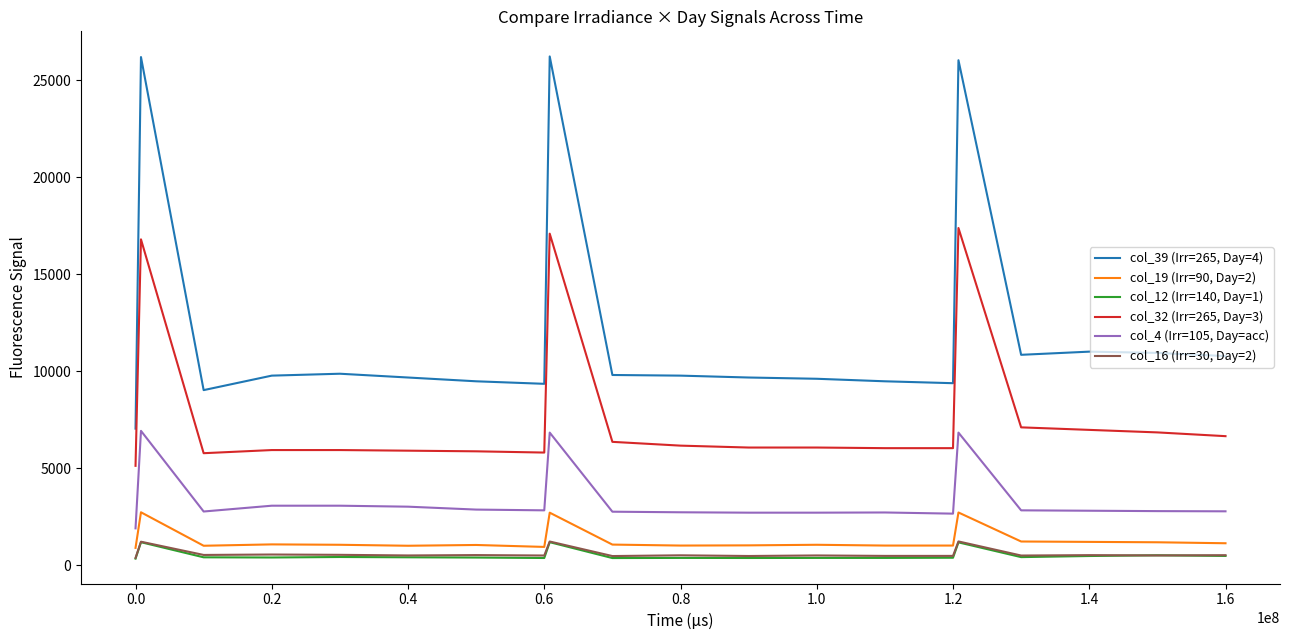

True or false: col_4 (Irr=105, Day=acc) and col_39 (Irr=265, Day=4) cross at least once.

False